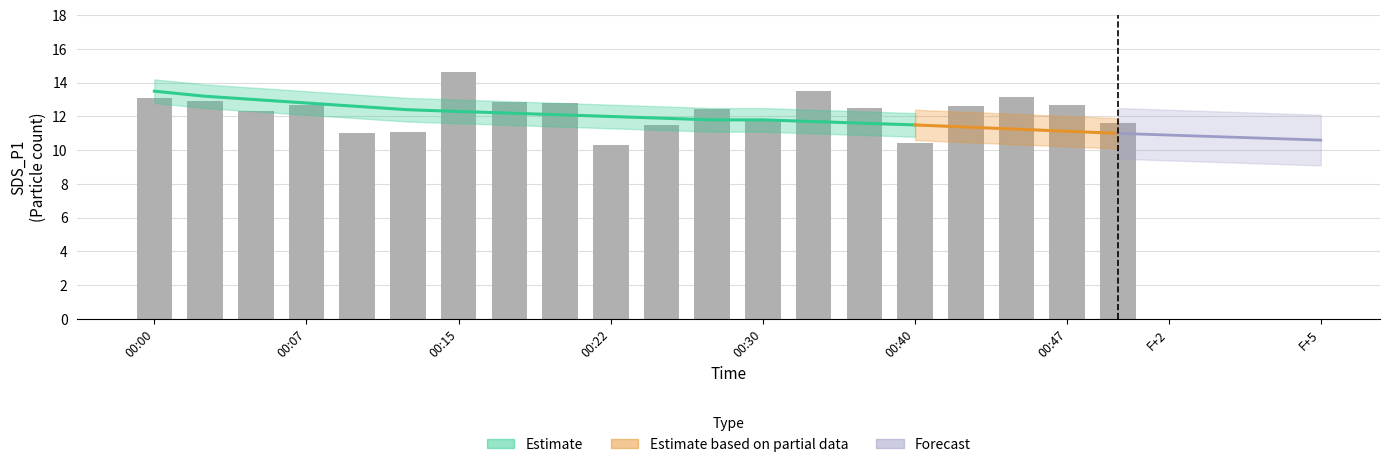

How many values in the SDS_P1 series are below 12?

7